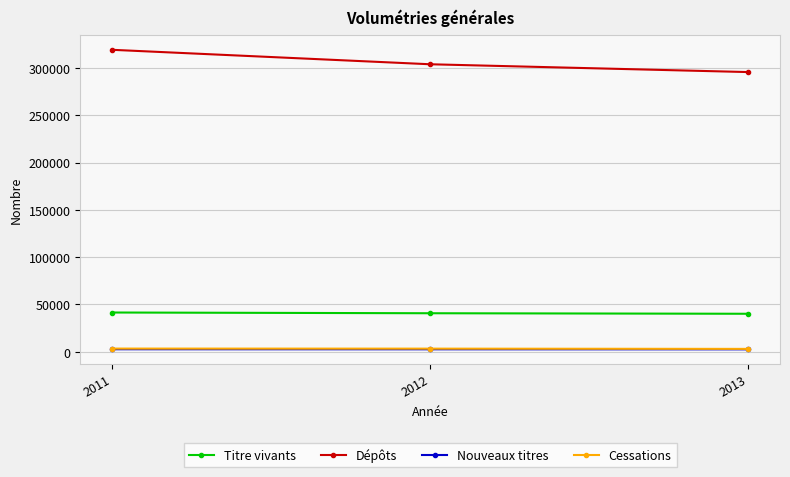

What is the highest value of the Titre vivants series?

41485